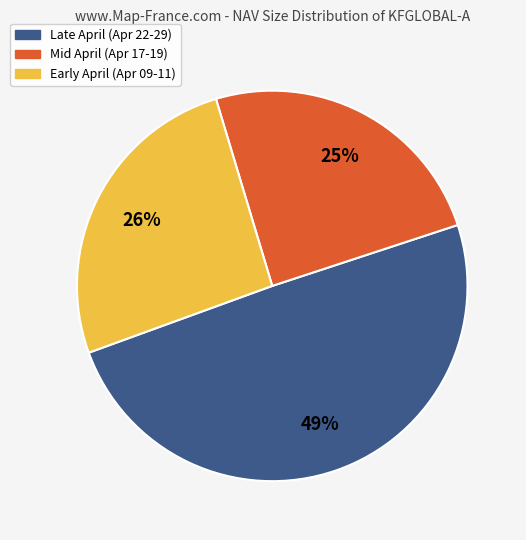

Do Mid April (Apr 17-19) and Early April (Apr 09-11) together represent more than half of the pie?

Yes